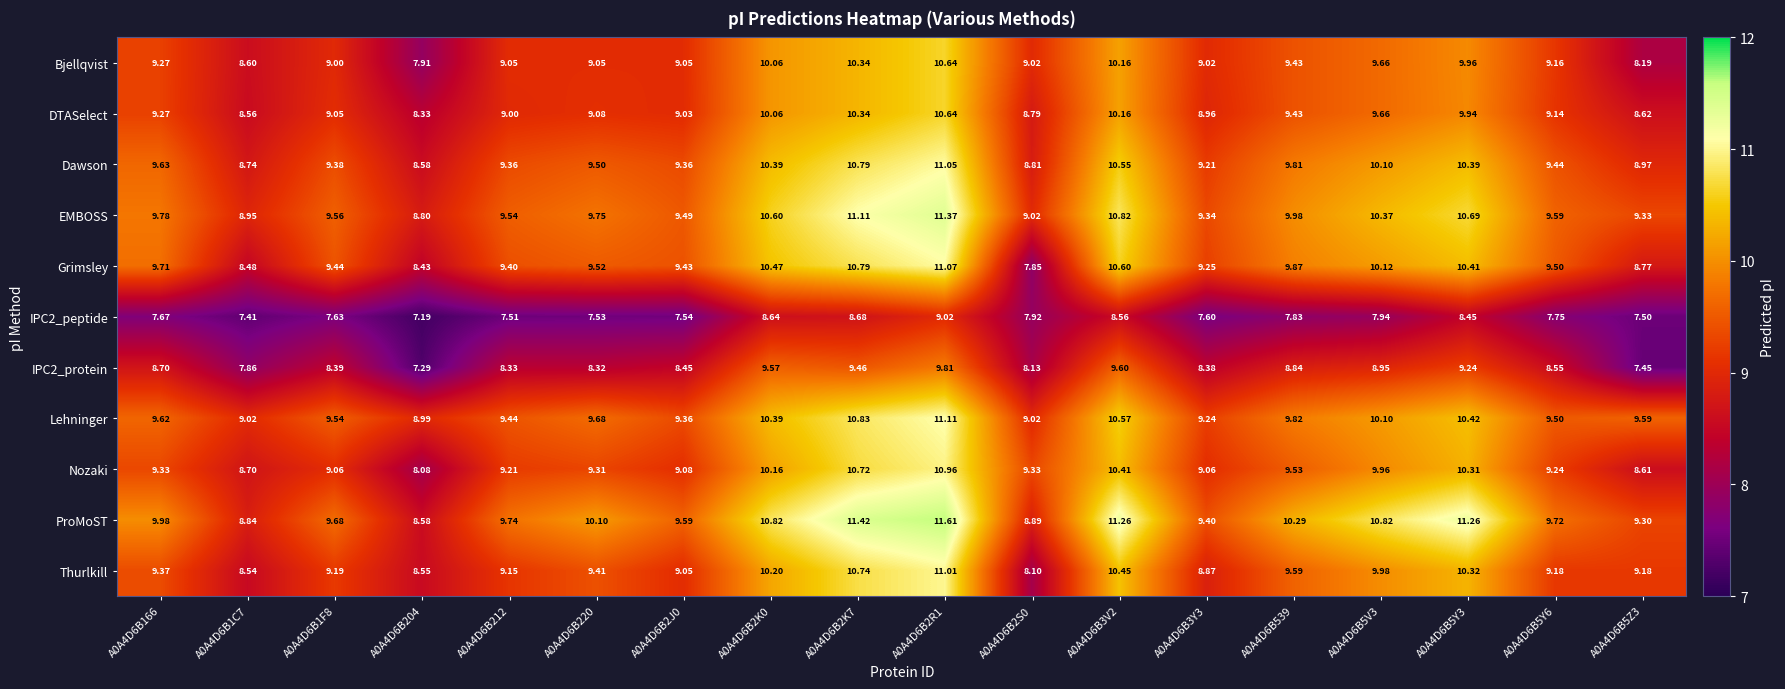

Which series has the largest total across all categories?

ProMoST